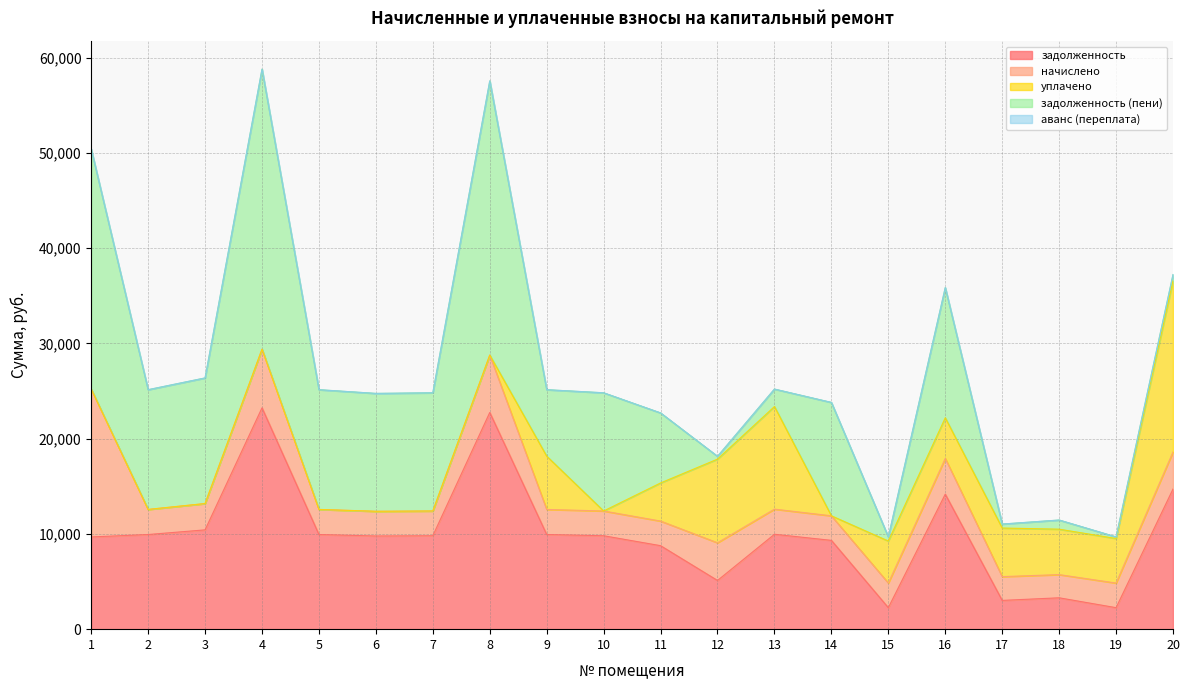

What is the maximum value shown in the chart?

29398.1